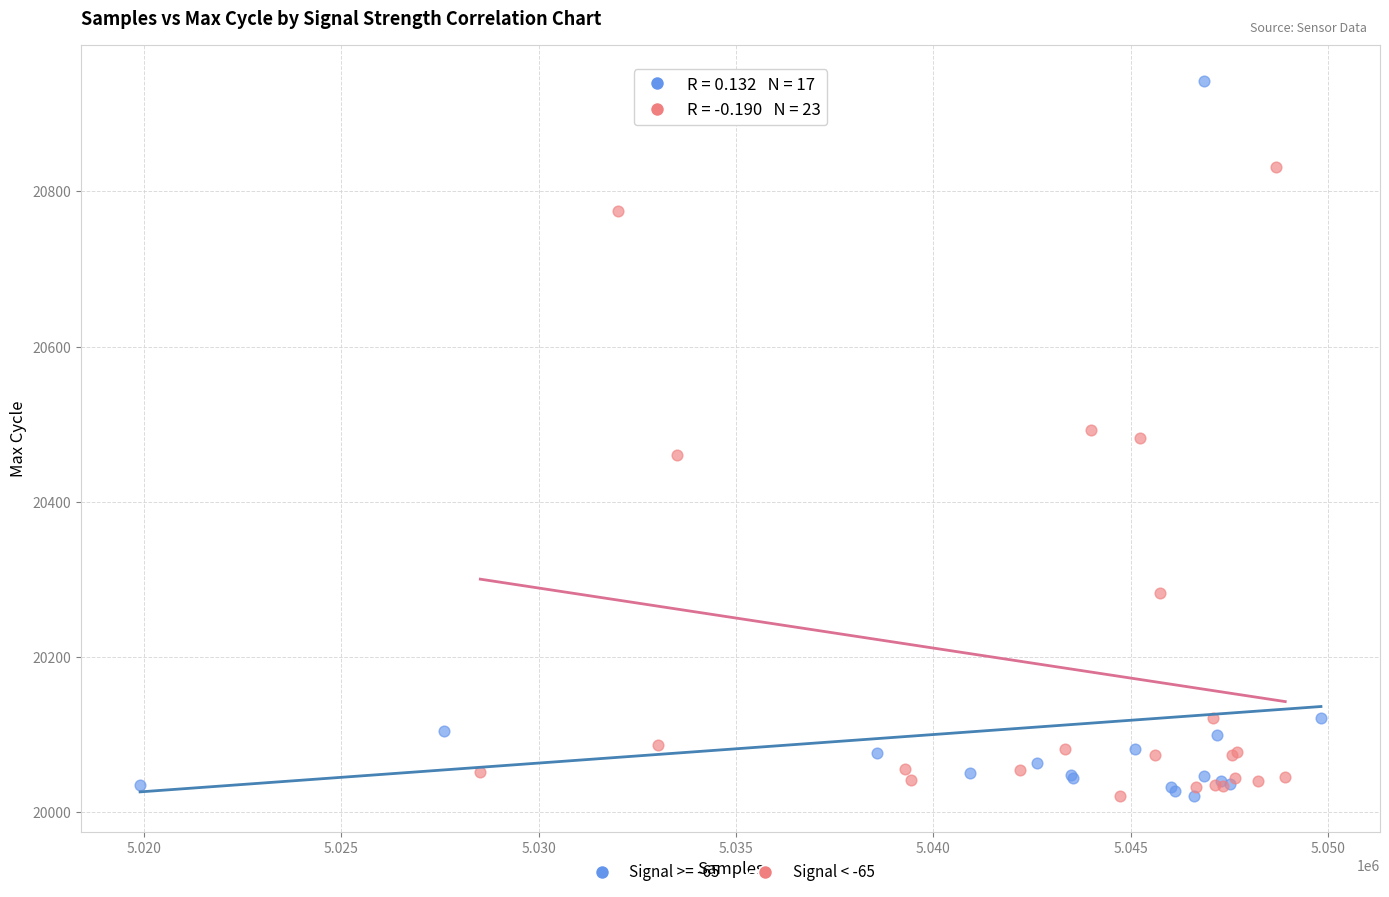

Which series contains the highest Y value?

Signal >= -65